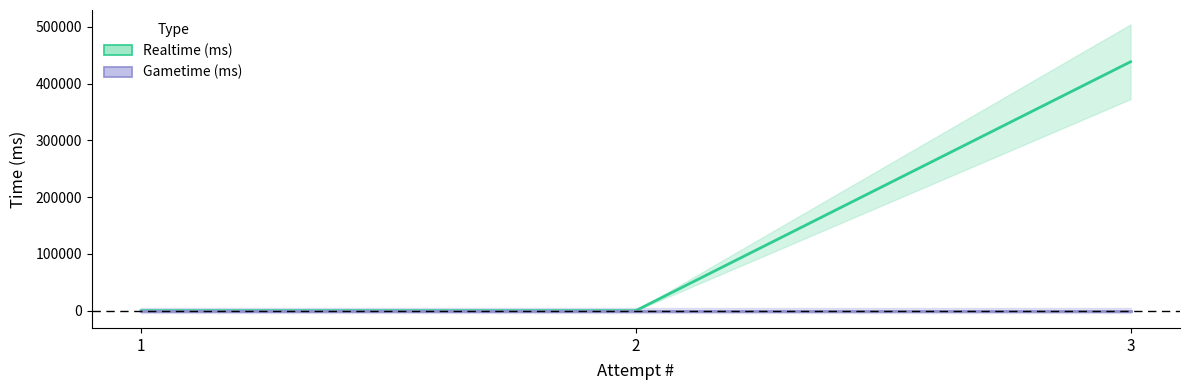

Which series has the largest range (max minus min)?

Realtime (ms)